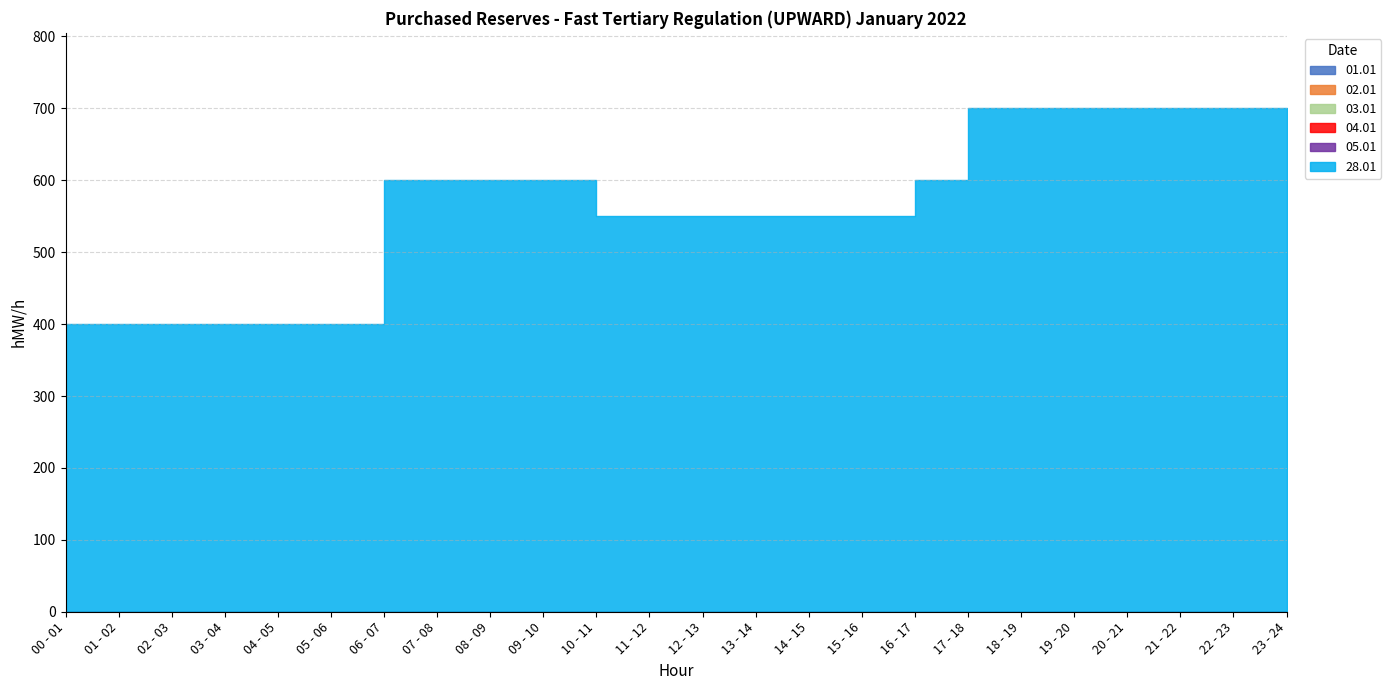

What are all the series names shown in the legend?

01.01, 02.01, 03.01, 04.01, 05.01, 28.01